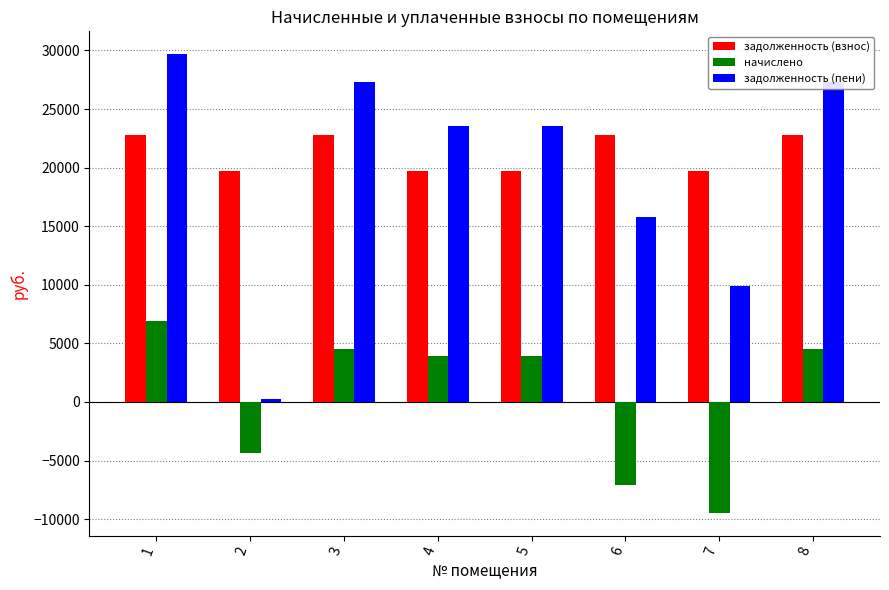

What is the value of the задолженность (пени) bar at the 3rd from the left?

27335.3